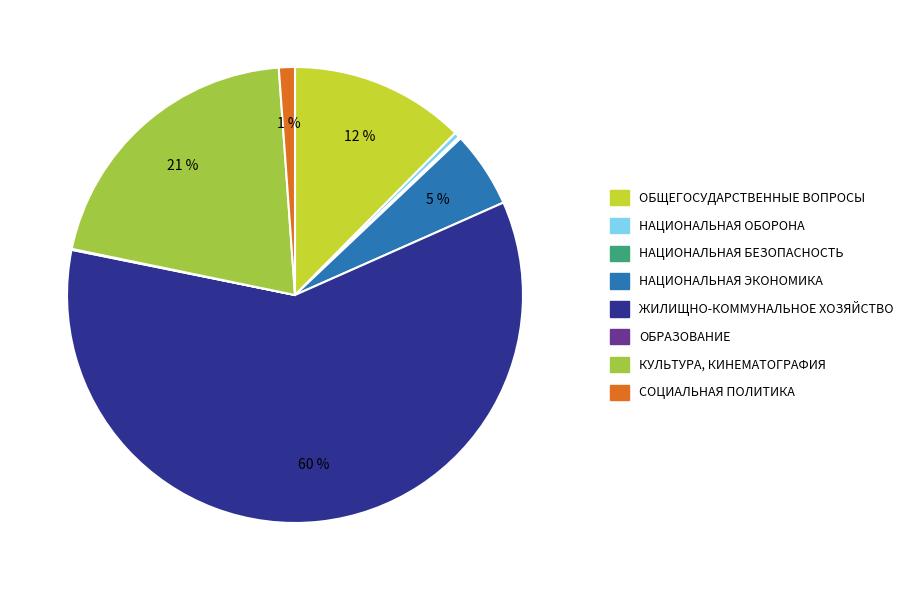

Is there any slice that represents more than half of the pie?

Yes